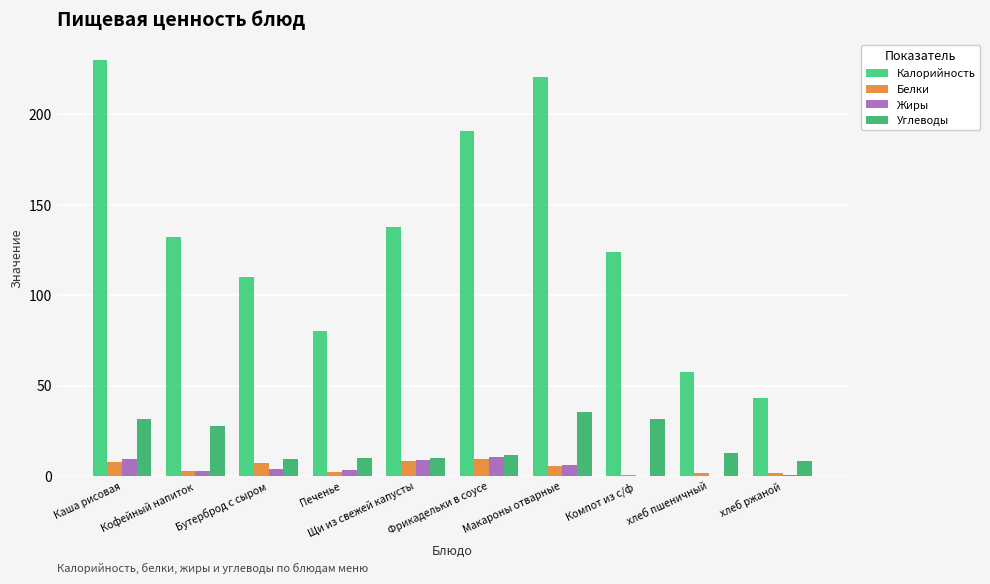

Is it true that Белки equals 9.5 at Фрикадельки в соусе?

True